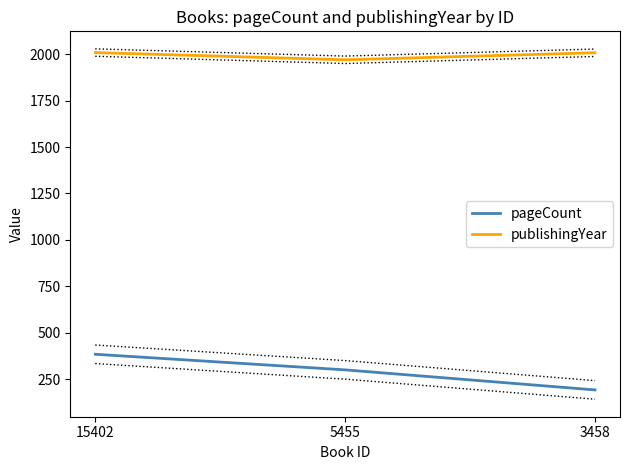

What is the maximum value for pageCount?

384